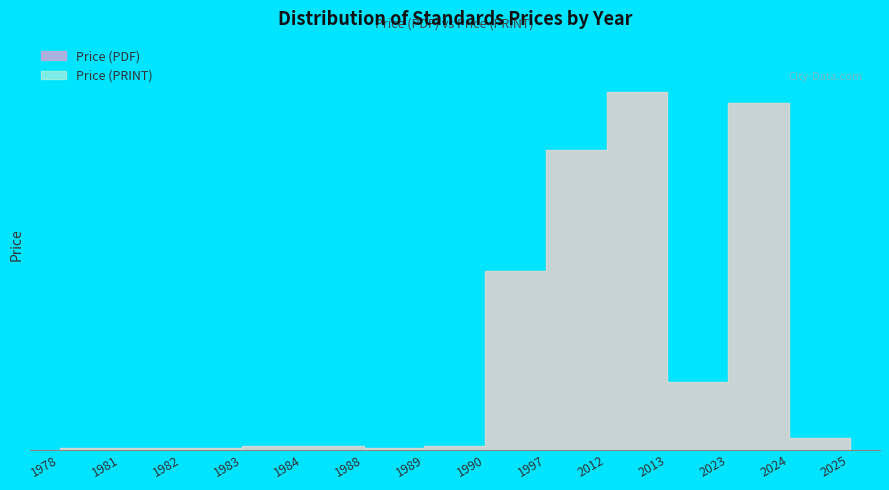

What value does the Price (PRINT) series have at 1981, to the nearest 10?

40